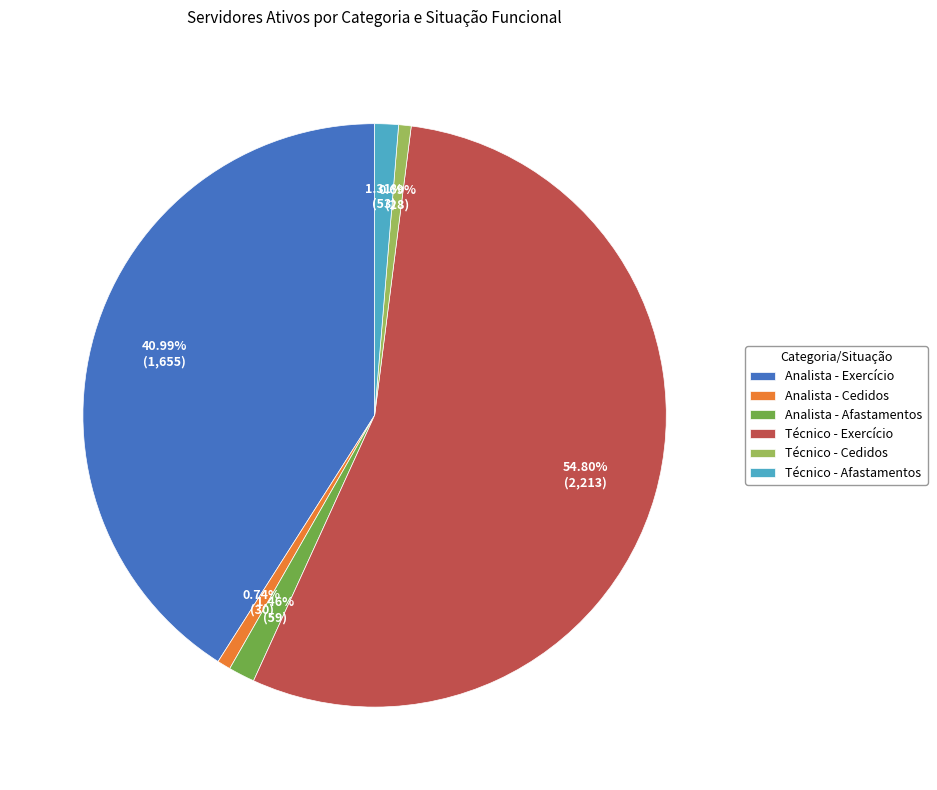

What is the largest slice in the pie chart?

Técnico - Exercício